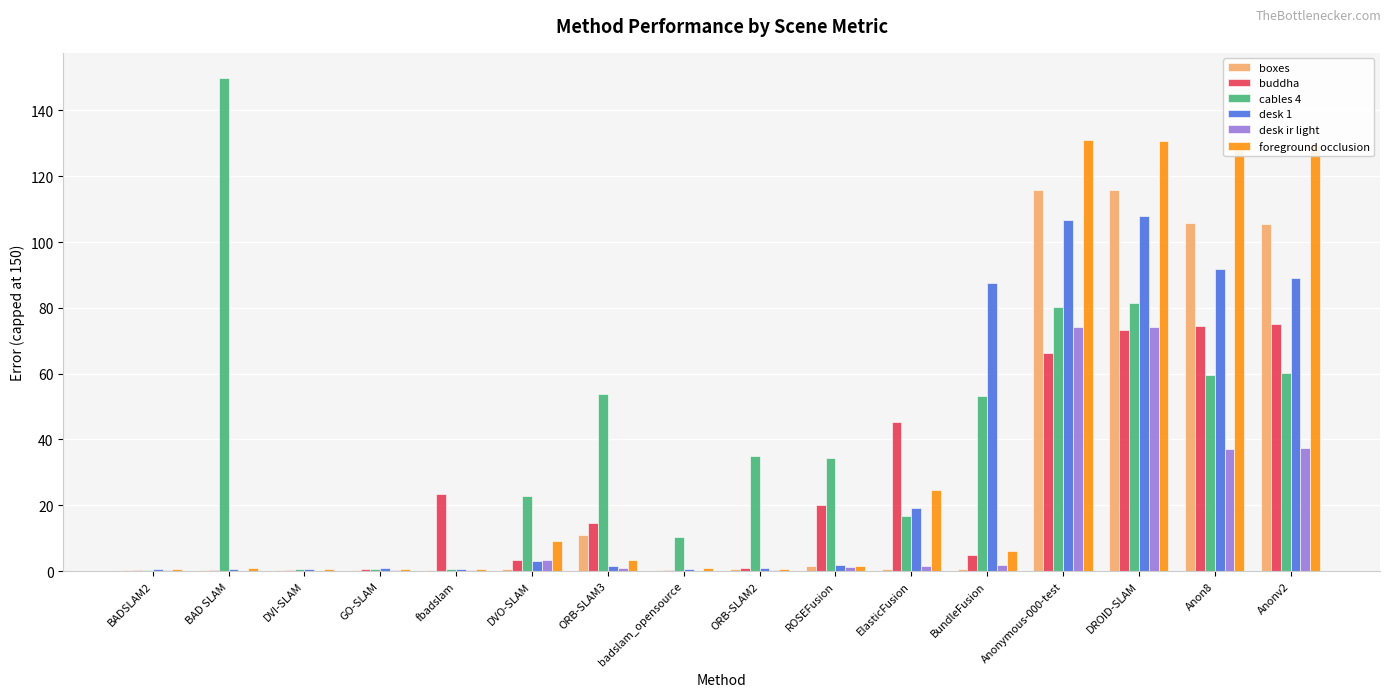

True or false: desk 1 has a value of 35.8 at DROID-SLAM.

False